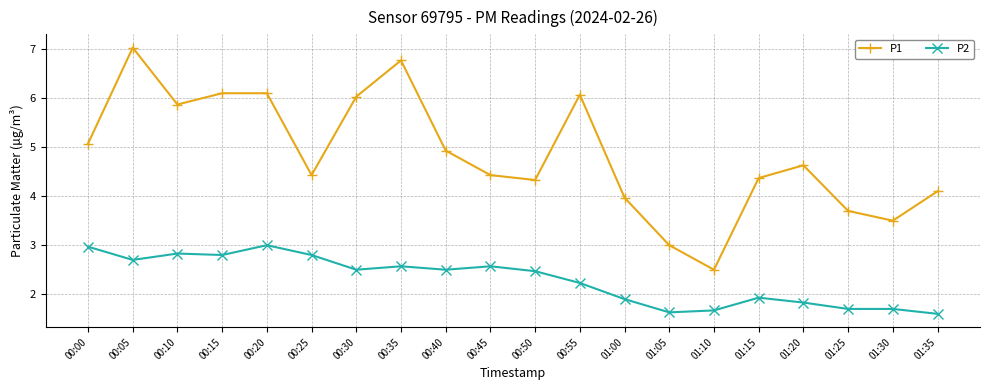

Reading left to right, what are all the values shown in this chart?

P1: 00:00=5.1	00:05=7.0	00:10=5.9	00:15=6.1	00:20=6.1	00:25=4.4	00:30=6.0	00:35=6.8	00:40=4.9	00:45=4.4	00:50=4.3	00:55=6.1	01:00=4.0	01:05=3.0	01:10=2.5	01:15=4.4	01:20=4.6	01:25=3.7	01:30=3.5	01:35=4.1
P2: 00:00=3.0	00:05=2.7	00:10=2.8	00:15=2.8	00:20=3.0	00:25=2.8	00:30=2.5	00:35=2.6	00:40=2.5	00:45=2.6	00:50=2.5	00:55=2.2	01:00=1.9	01:05=1.6	01:10=1.7	01:15=1.9	01:20=1.8	01:25=1.7	01:30=1.7	01:35=1.6